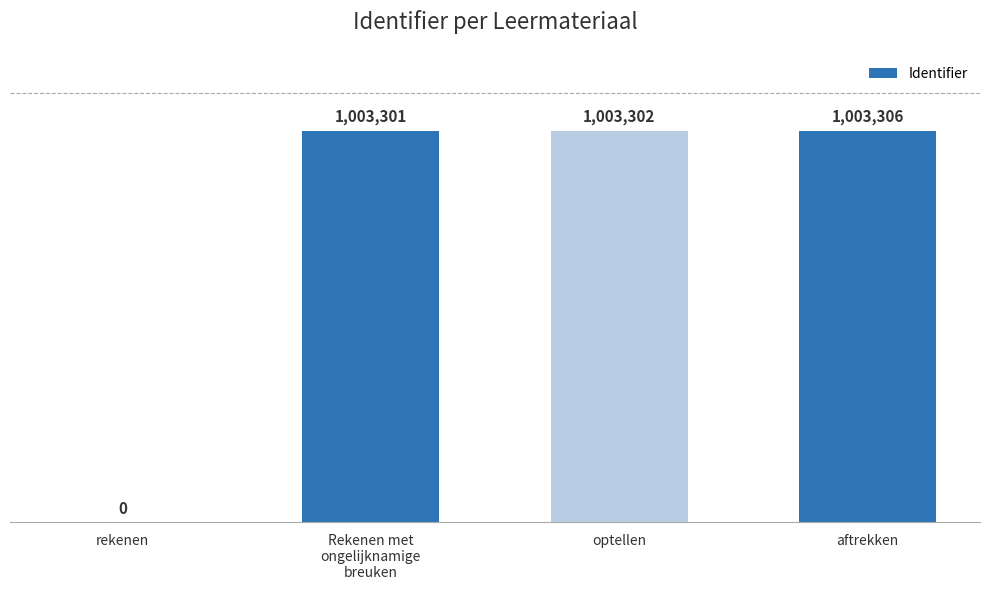

At which label does the data first exceed 1003302?

aftrekken